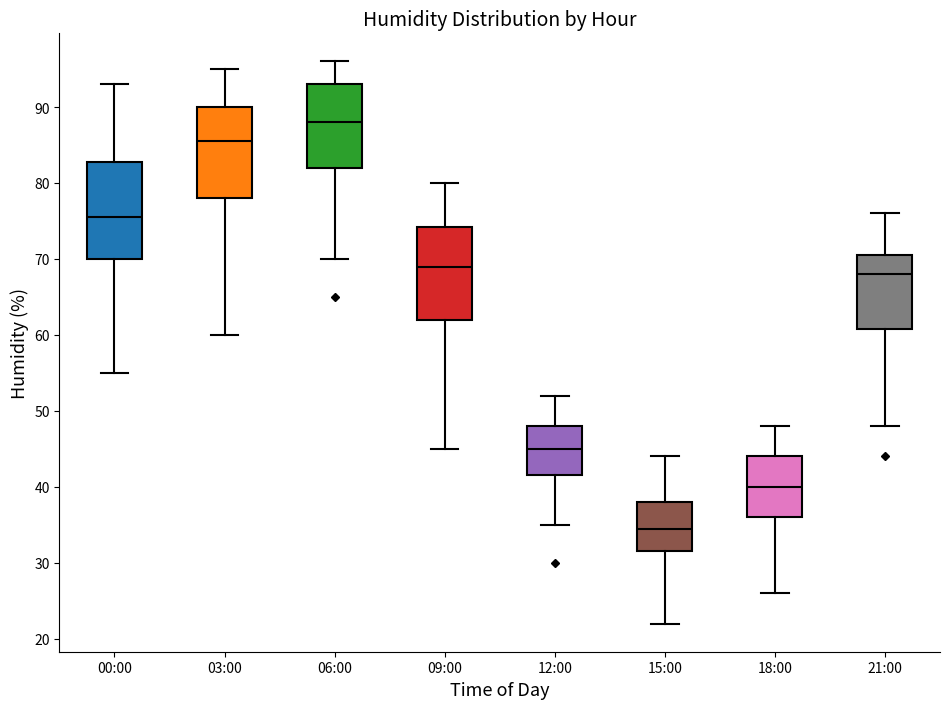

Where is the lower edge of the box for 06:00 on the y-axis? The values are not printed on the chart, so give them approximately, as read against the axis.

82